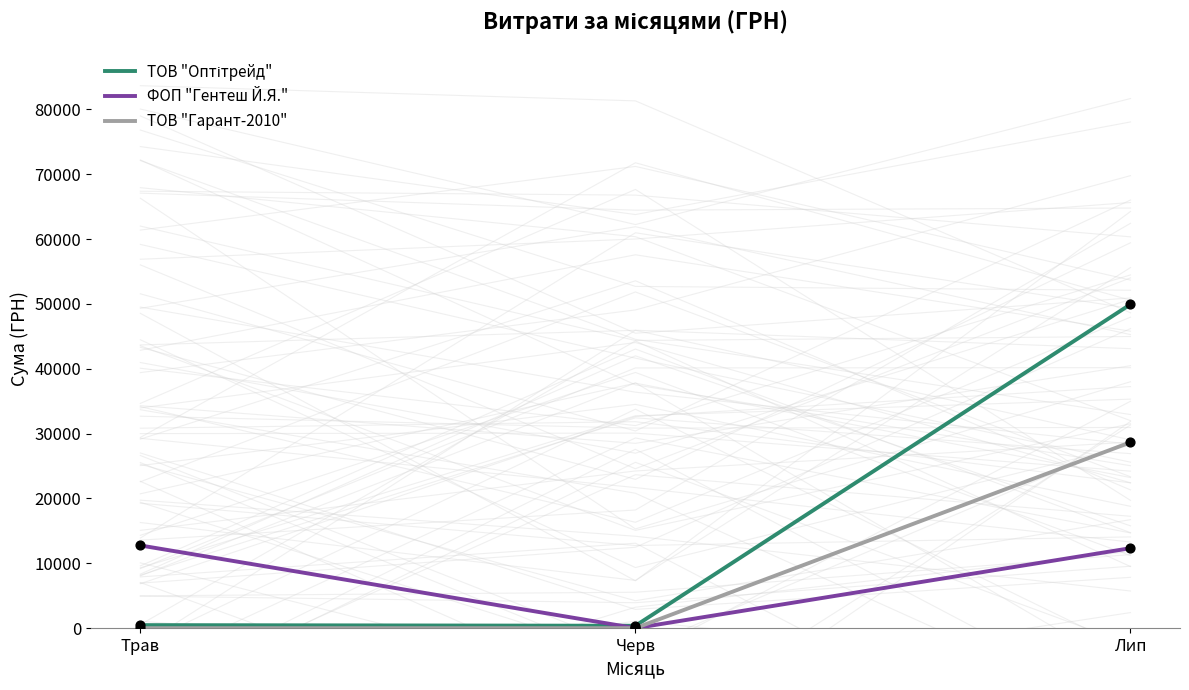

Which series reaches the minimum Y coordinate?

ФОП "Гентеш Й.Я."